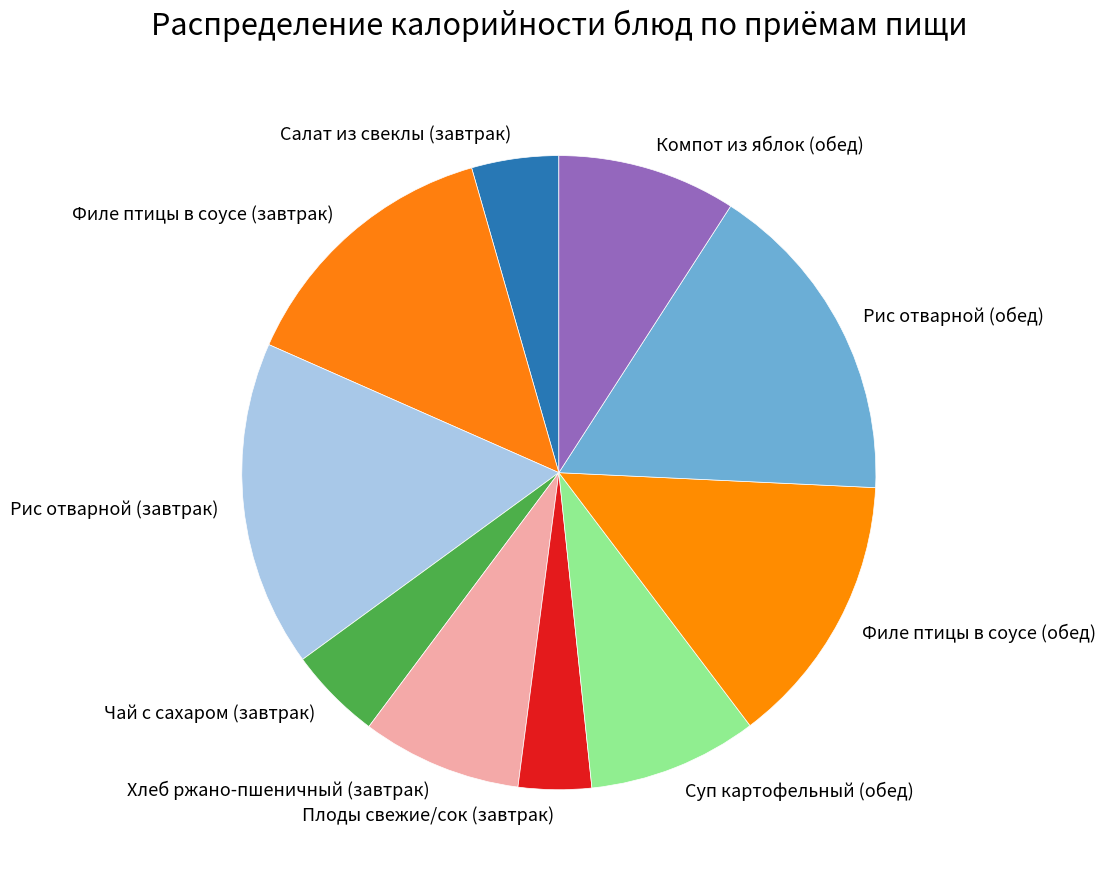

Approximately how many times larger is the value at Рис отварной (завтрак) compared to Суп картофельный (обед)?

1.9